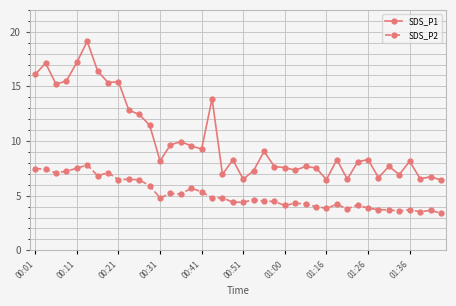

What is the difference between the maximum and minimum values in the SDS_P2 series?

4.4